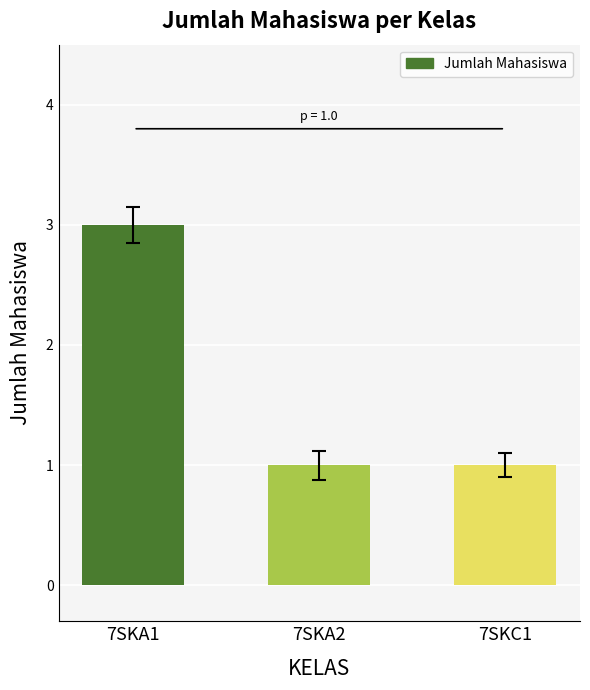

What is the difference between the values at 7SKC1 and 7SKA1?

2